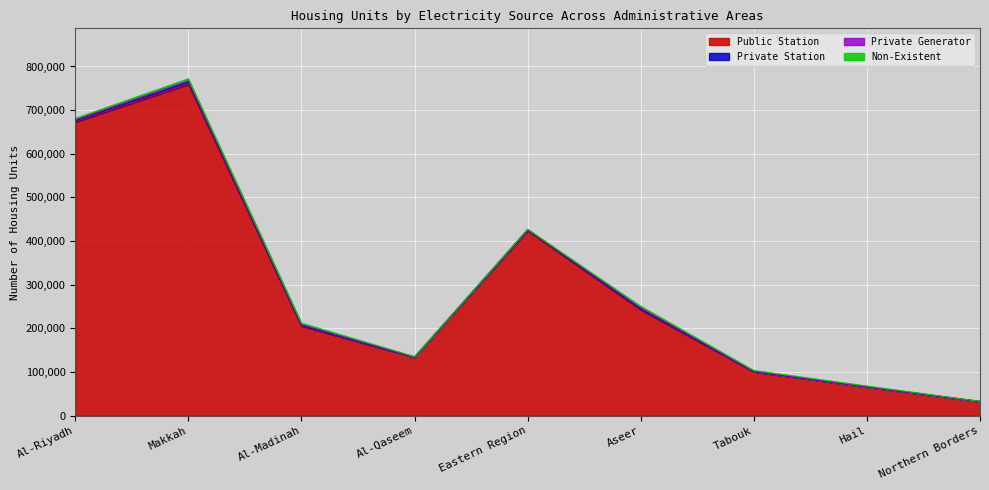

True or false: Public Station has a value of 35704 at Al-Qaseem.

False